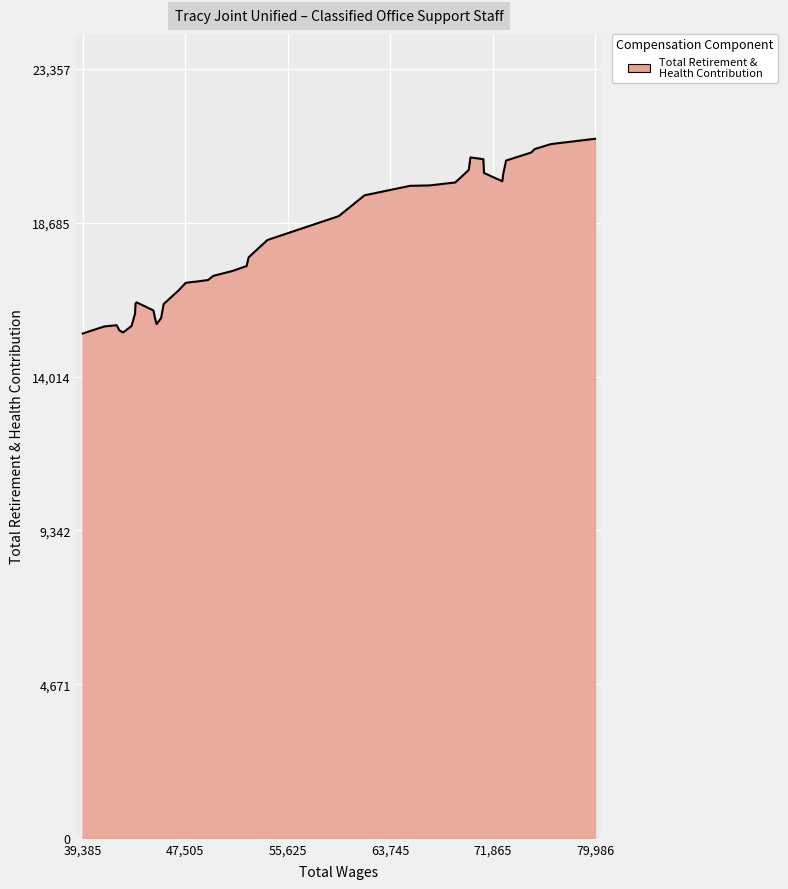

What is the minimum value shown in the chart?

15321.0